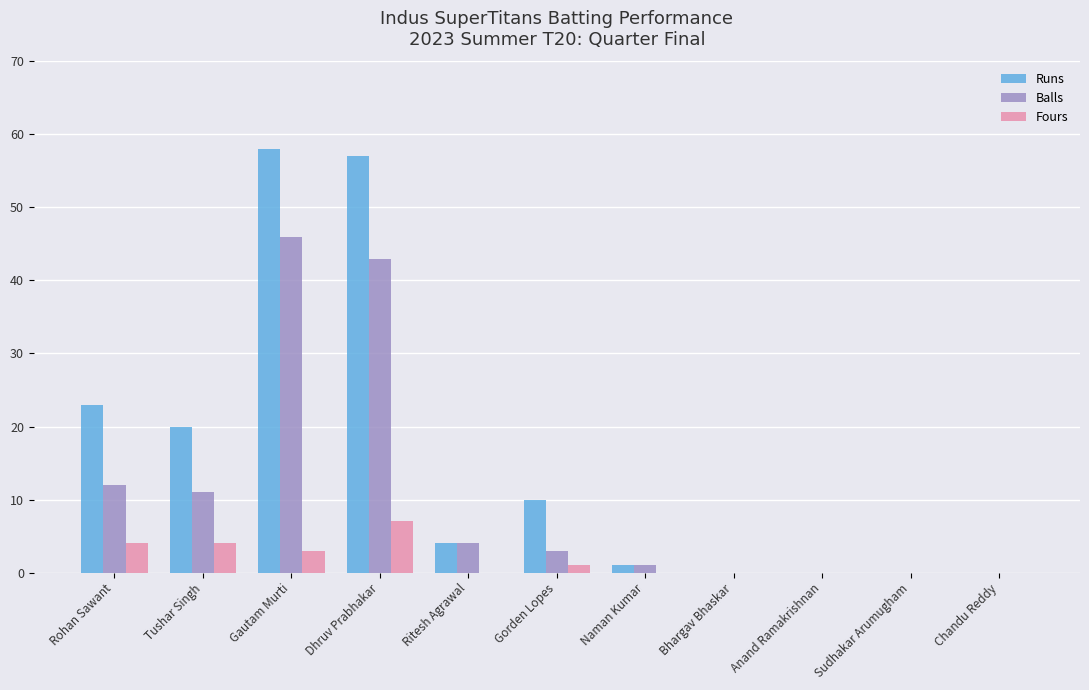

What are all the series names shown in the legend?

Runs, Balls, Fours